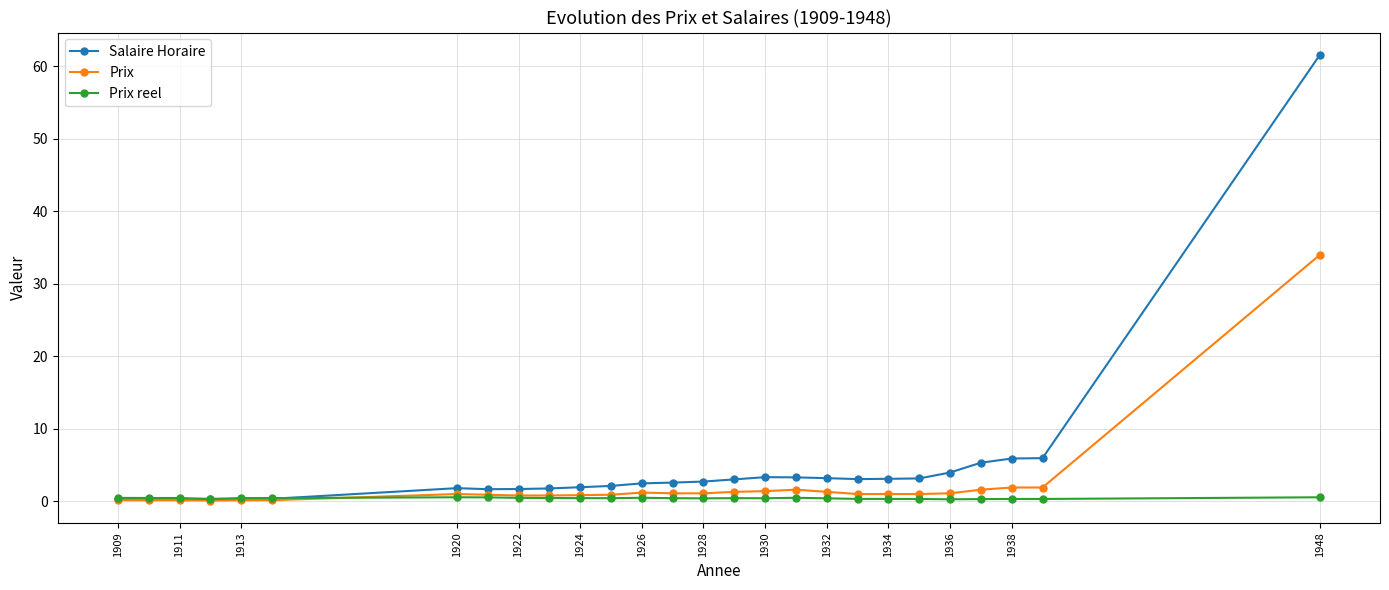

How many lines are shown in the chart?

3